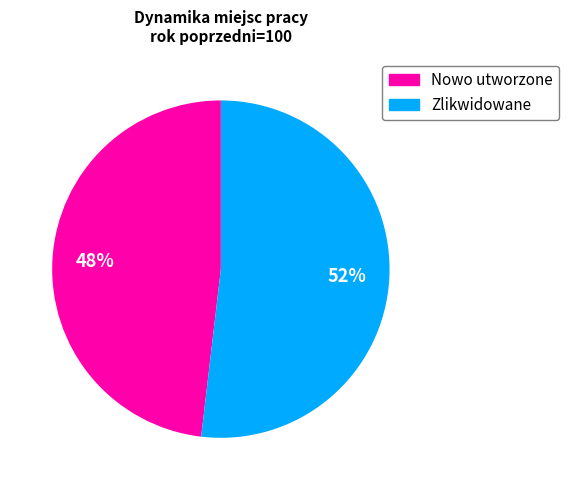

Is there any slice that represents more than half of the pie?

Yes